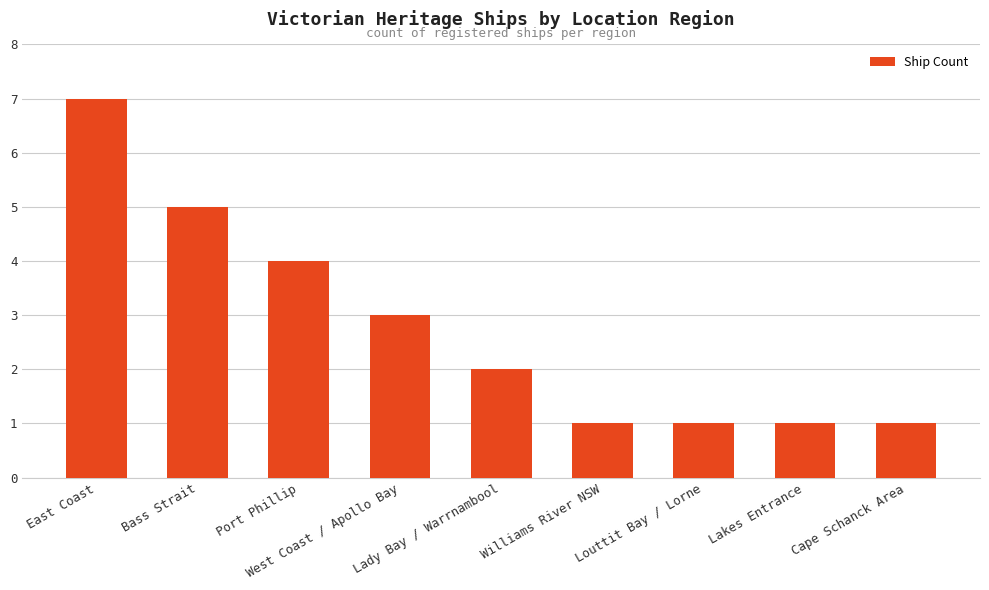

What is the label of the 9th bar from the right?

East Coast